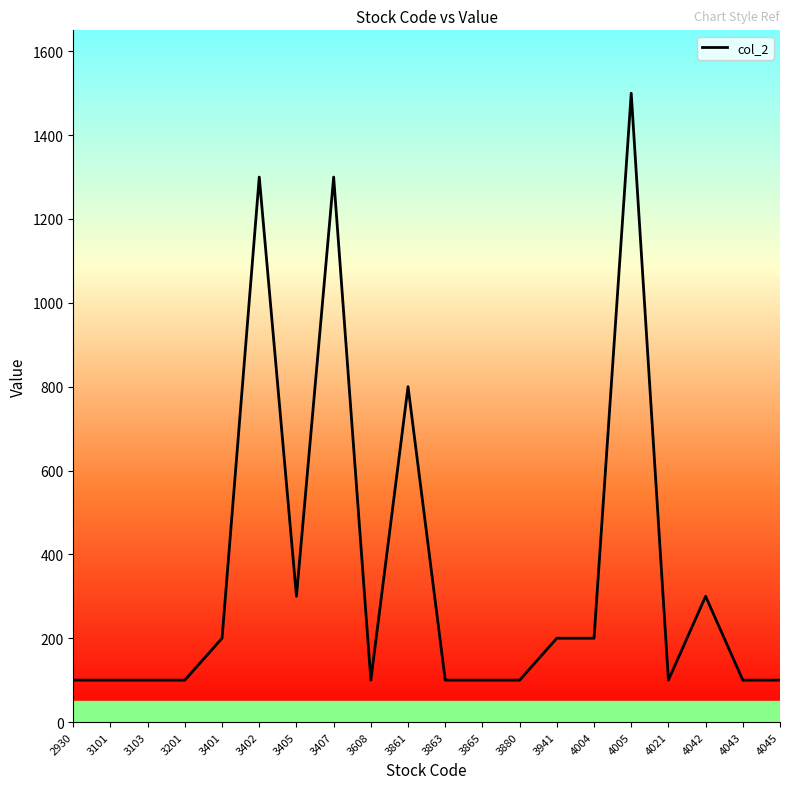

Reading left to right, list all the values displayed in this chart.

2930=100	3101=100	3103=100	3201=100	3401=200	3402=1300	3405=300	3407=1300	3608=100	3861=800	3863=100	3865=100	3880=100	3941=200	4004=200	4005=1500	4021=100	4042=300	4043=100	4045=100